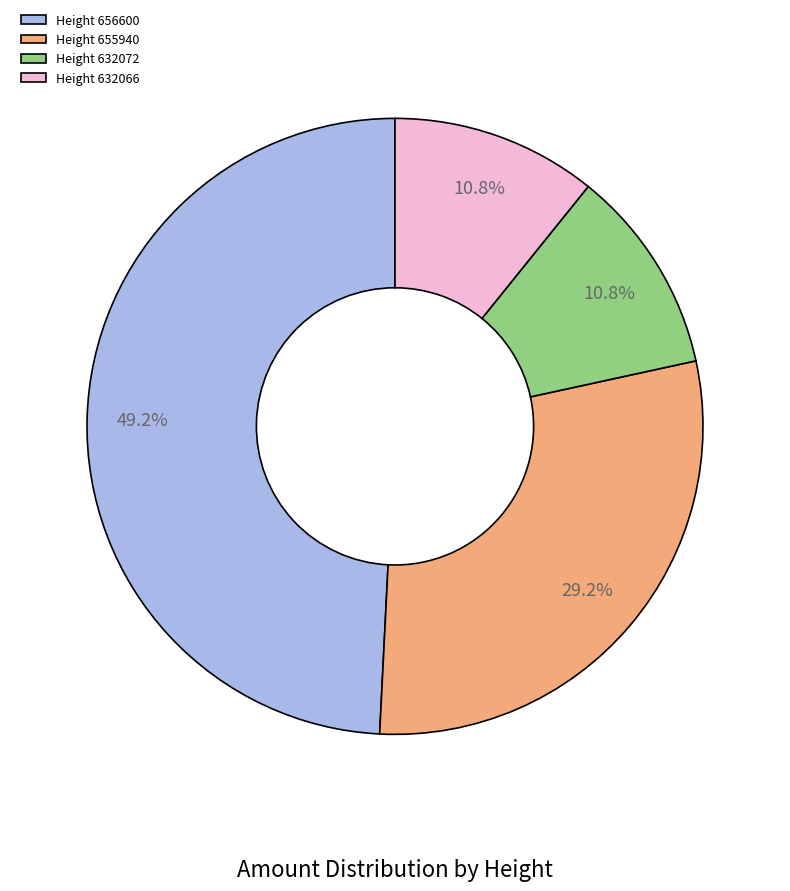

What percentage is NOT represented by Height 655940?

70.8%